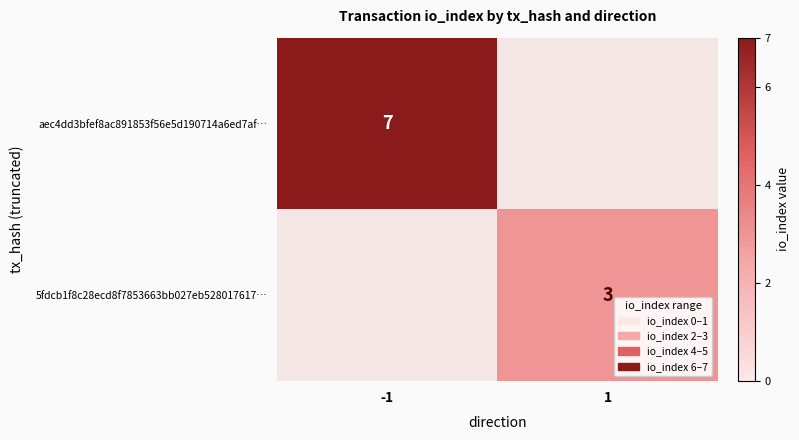

Is it true that 5fdcb1f8c28ecd8f7853663bb027eb528017617… equals 2 at 1?

False